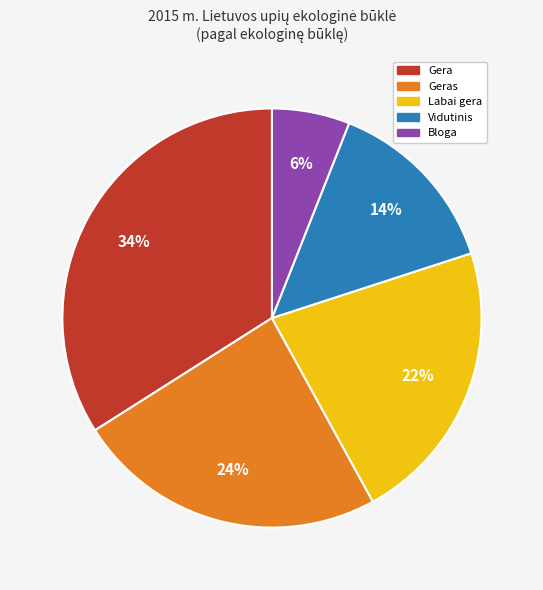

Is there any slice that represents more than half of the pie?

No